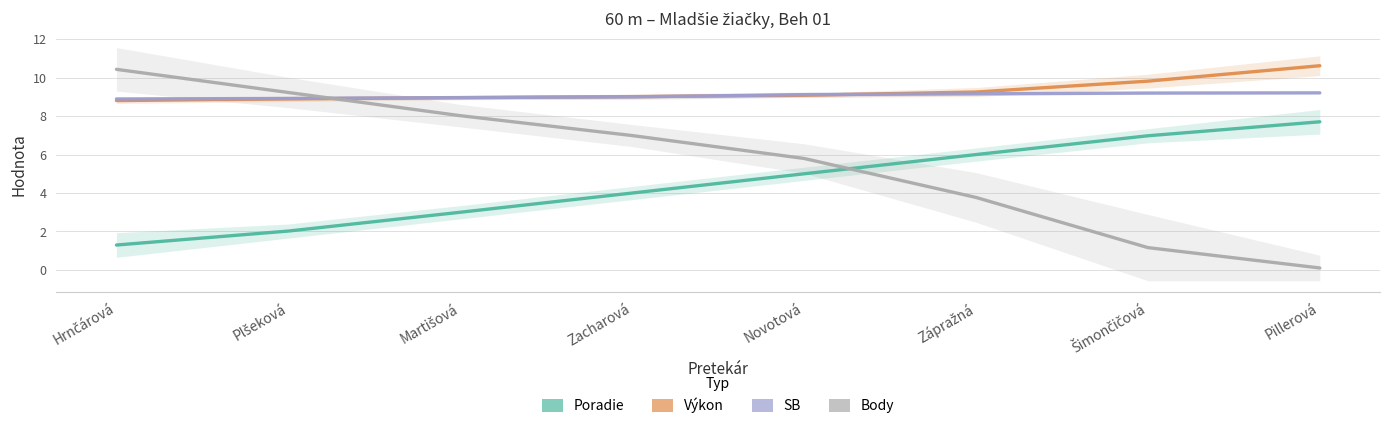

Reading left to right, transcribe all the data shown in this chart.

Poradie: 1.3	2.0	3.0	4.0	5.0	6.0	7.0	7.7
Výkon: 8.8	8.9	9.0	9.0	9.1	9.3	9.8	10.6
SB: 8.9	8.9	9.0	9.0	9.1	9.2	9.2	9.2
Body: 10.4	9.2	8.0	7.0	5.8	3.8	1.2	0.1